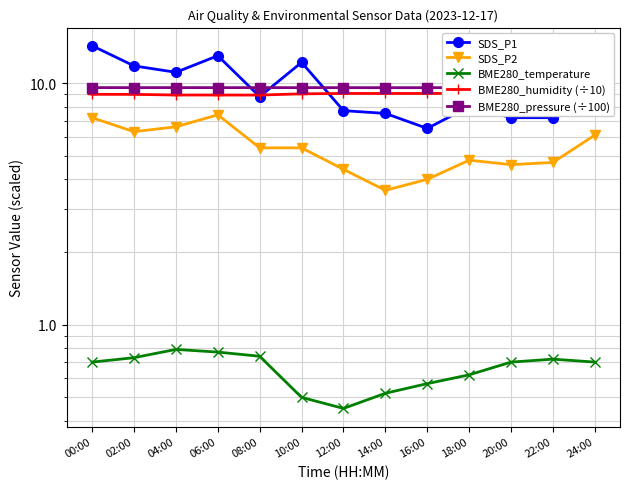

Rank the series by their maximum value, from highest to lowest.

SDS_P1, BME280_pressure (÷100), BME280_humidity (÷10), SDS_P2, BME280_temperature